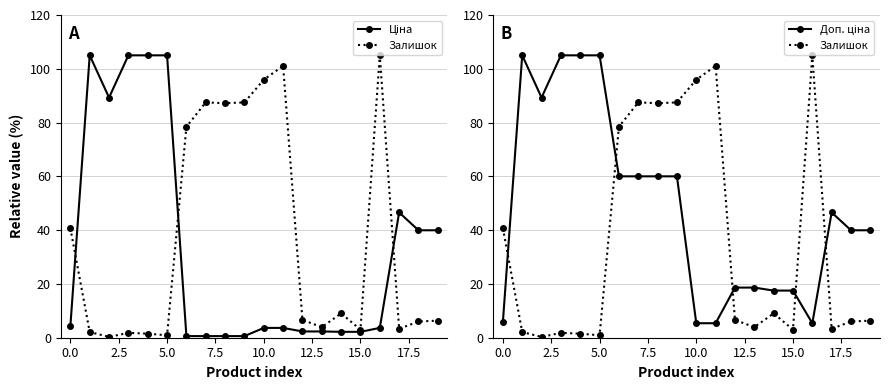

At how many categories does at least one series exceed 4?

20